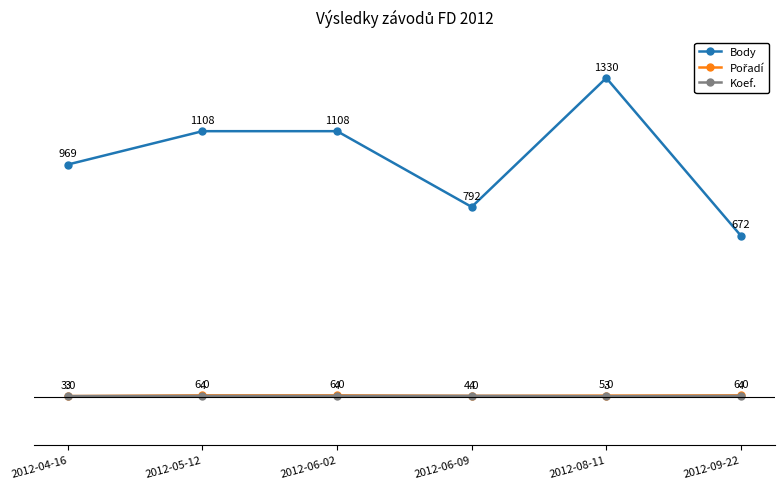

What is the approximate value of Koef. at 2012-08-11?

3